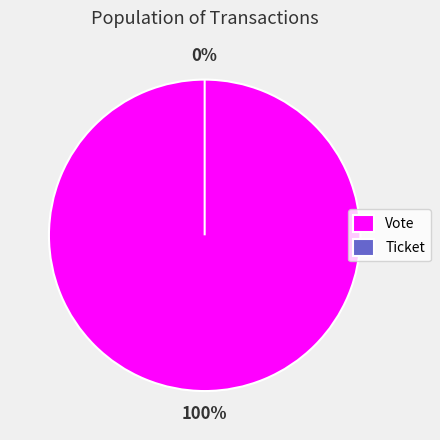

Rank the categories by value from lowest to highest.

Ticket, Vote